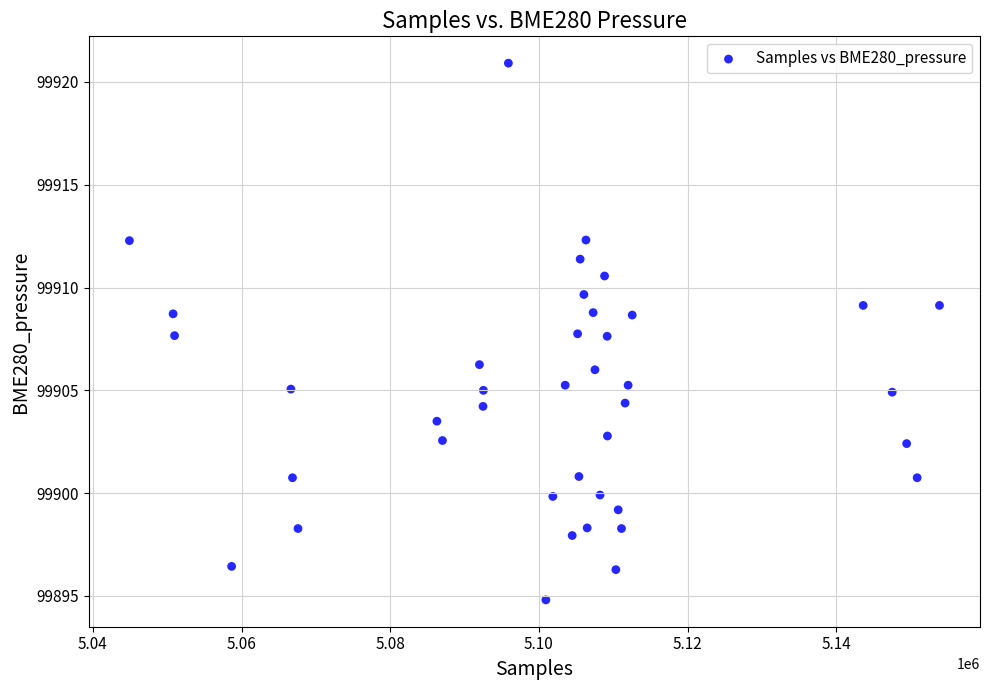

What is the range of Y values (max minus min)?

26.1